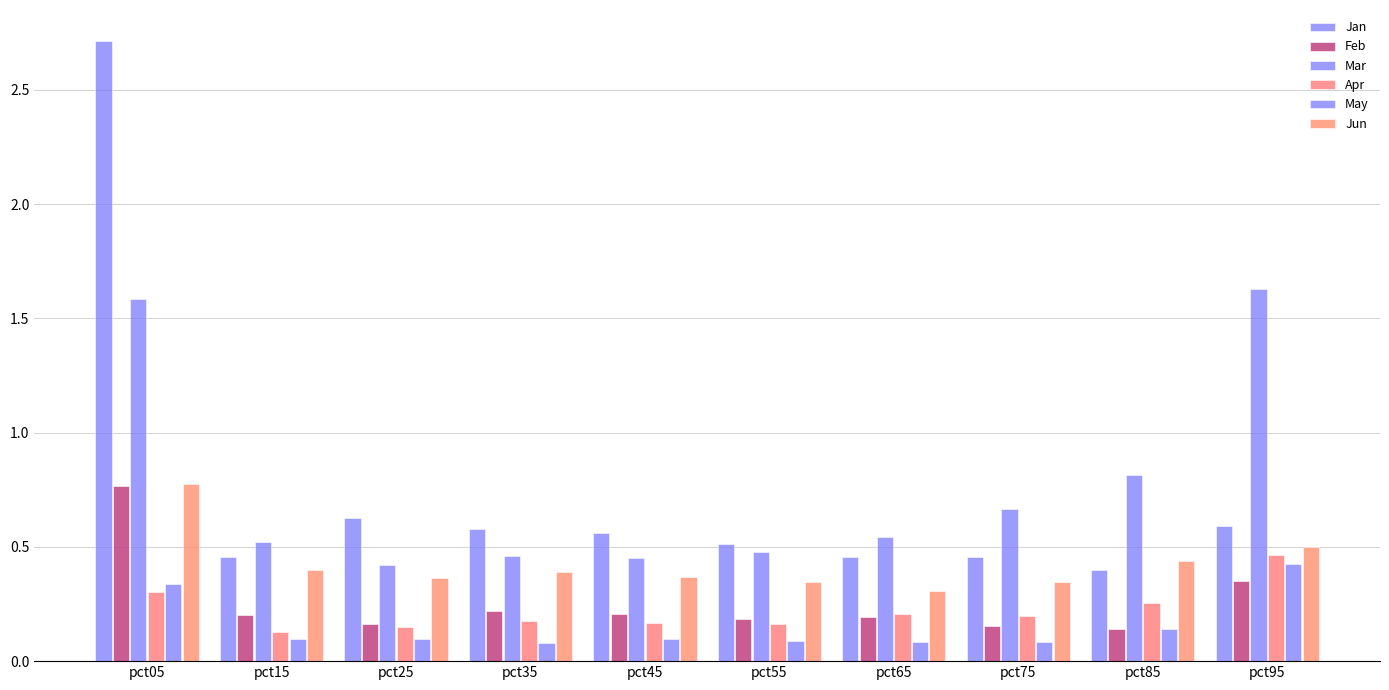

How many bars are there in total?

60